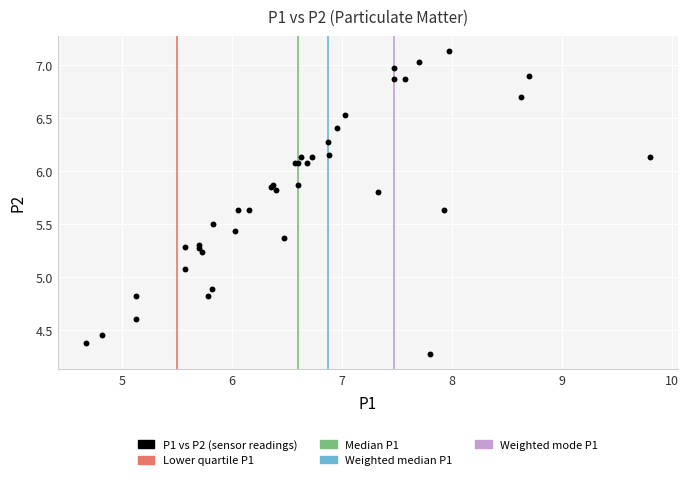

What Y value in the scatter plot is closest to 5?

5.1